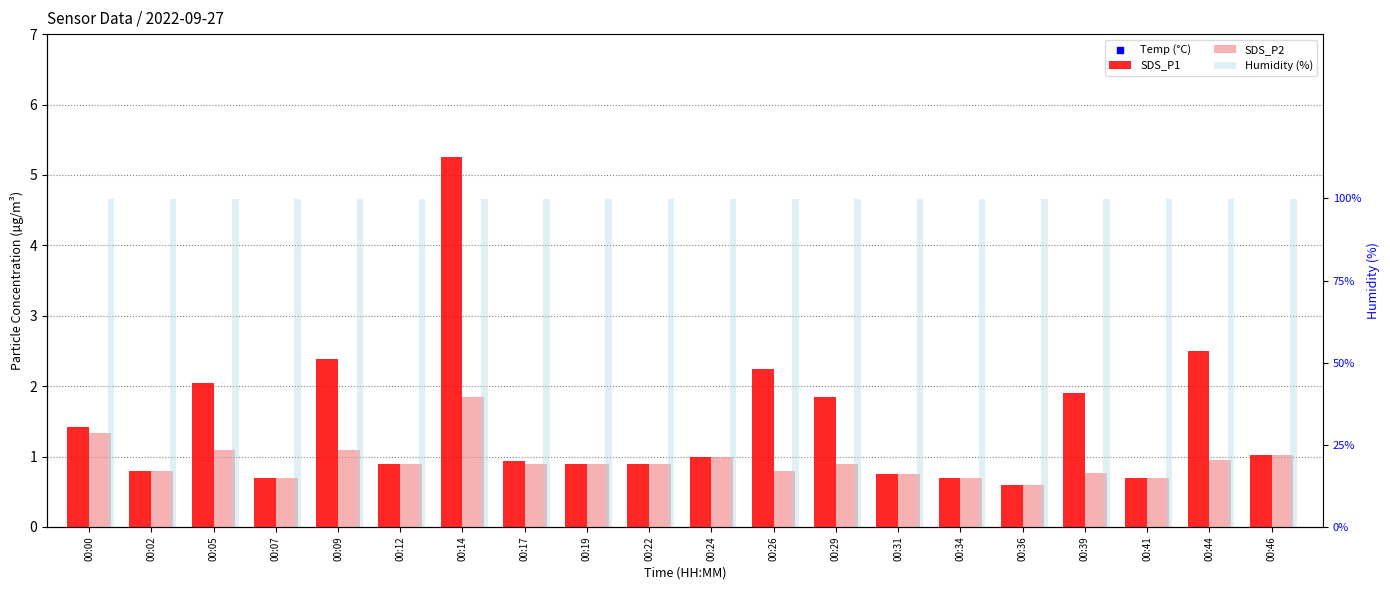

What are all the series names shown in the legend?

SDS_P1, SDS_P2, Temp (°C), Humidity (%)